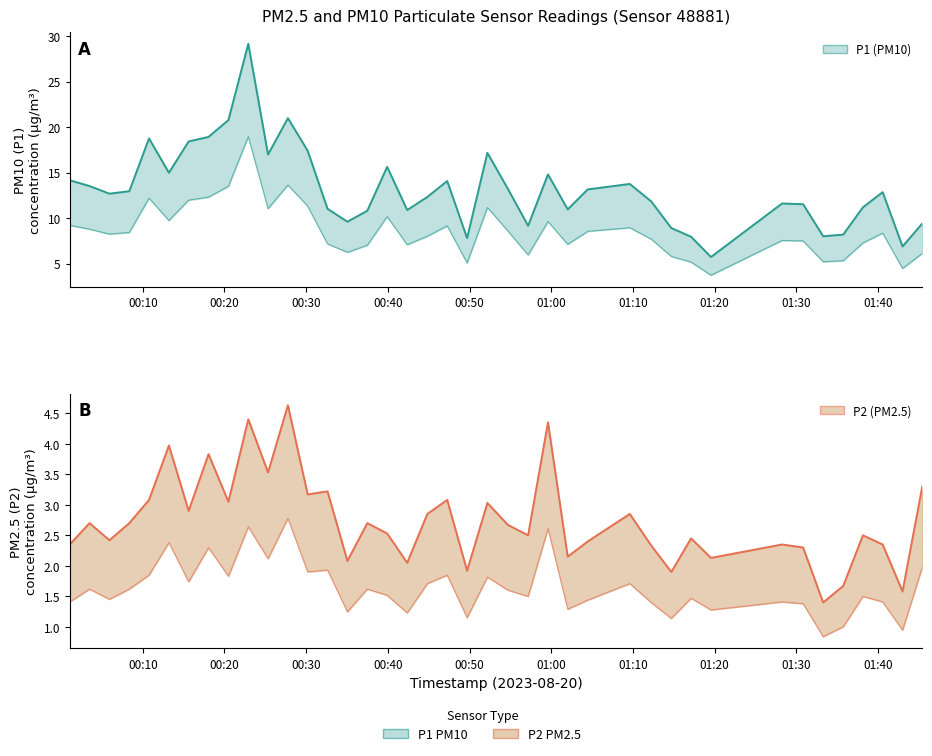

What is the value of the P1 (PM10) line point at the 21st from the left?

7.8